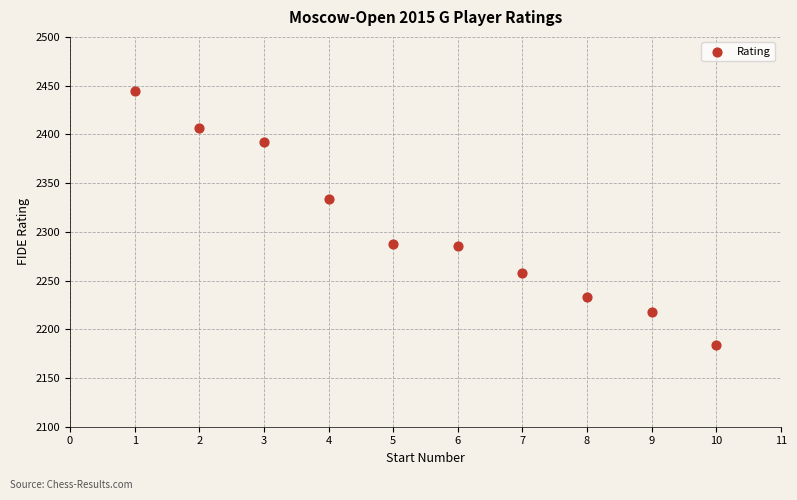

What Y value in the scatter plot is closest to 2314?

2334